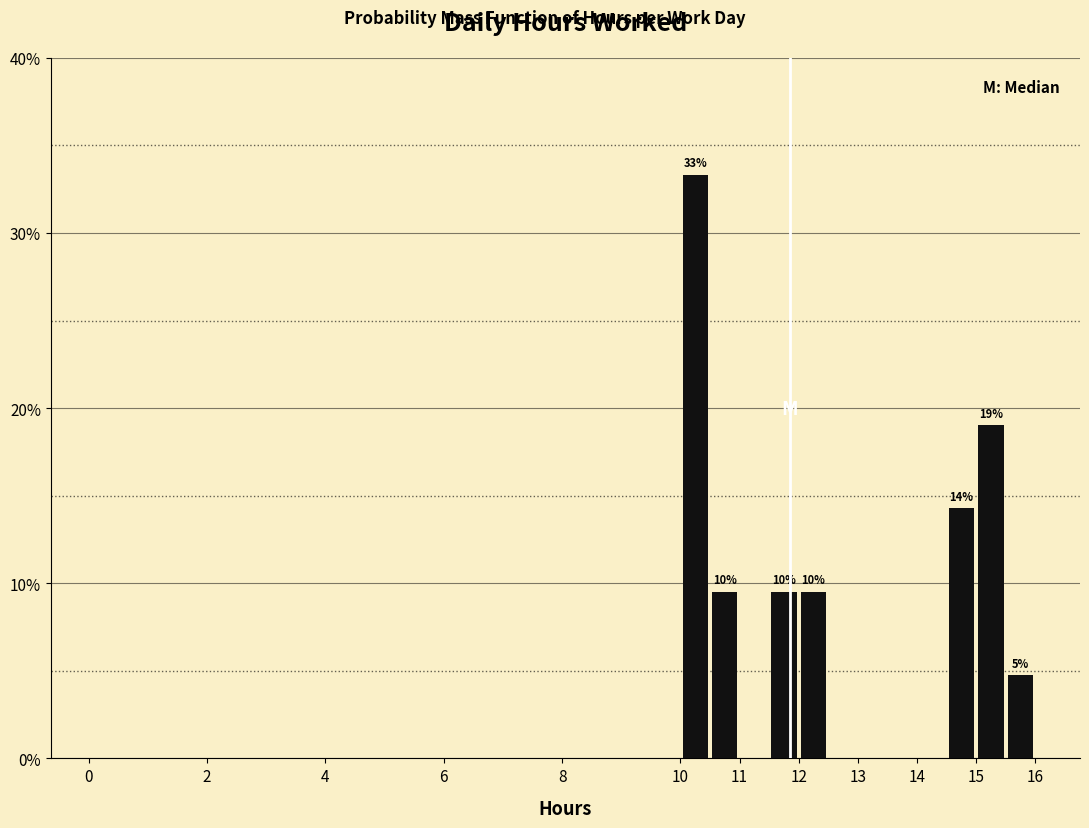

Over which range of the x-axis is the bar tallest?

10.0 to 10.5